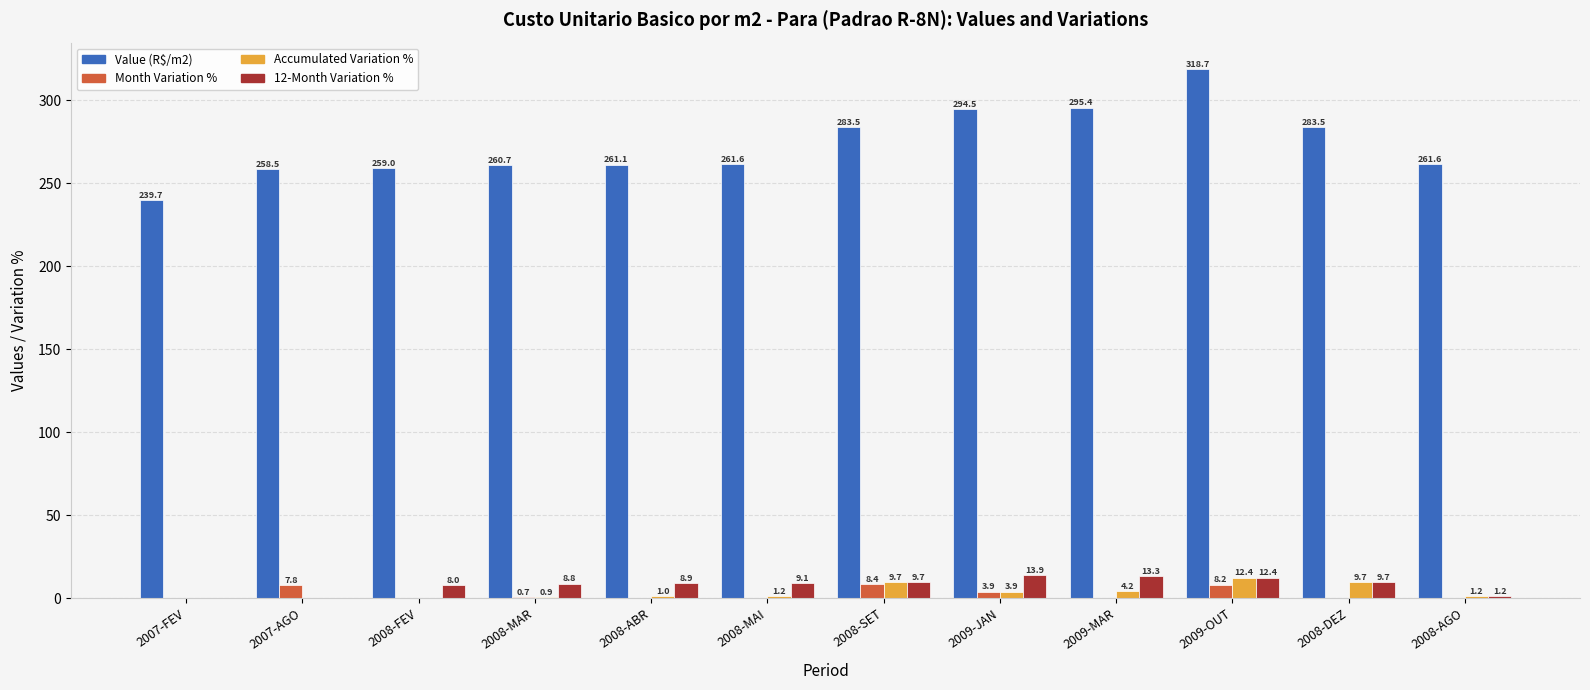

Between 2008-SET and 2009-MAR, which series saw the biggest shift?

Value (R$/m2)